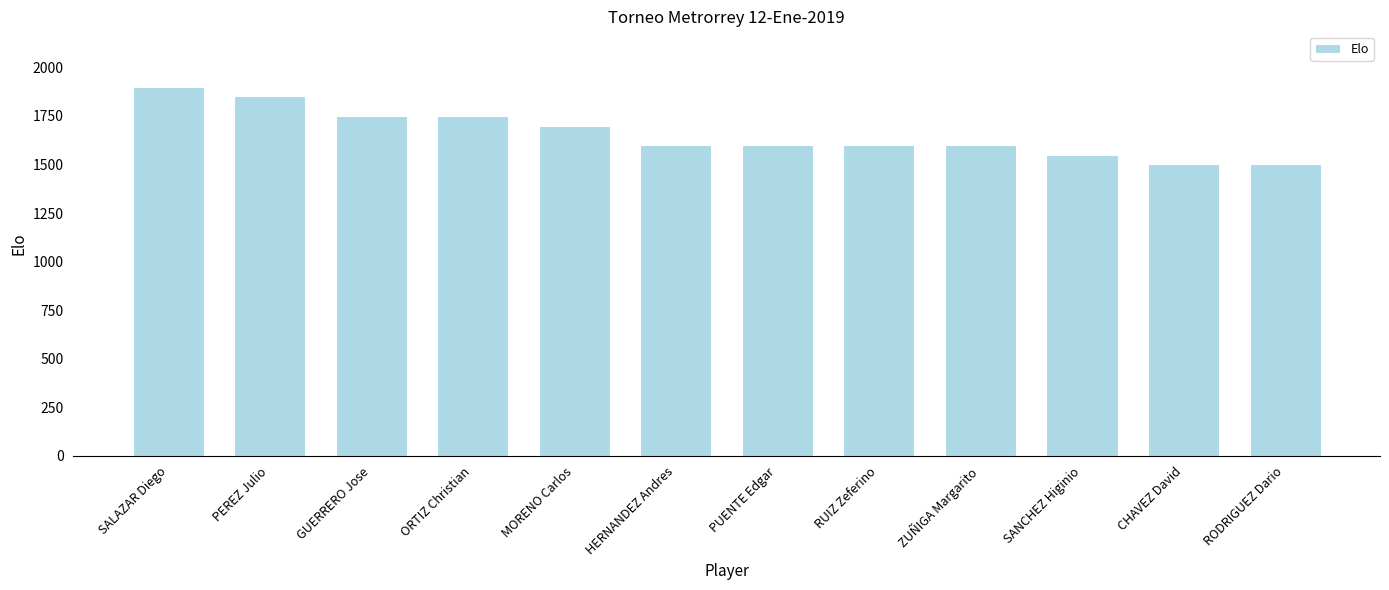

Reading left to right, list all the values displayed in this chart.

SALAZAR Diego=1900	PEREZ Julio=1850	GUERRERO Jose=1750	ORTIZ Christian=1750	MORENO Carlos=1700	HERNANDEZ Andres=1600	PUENTE Edgar=1600	RUIZ Zeferino=1600	ZUÑIGA Margarito=1600	SANCHEZ Higinio=1550	CHAVEZ David=1500	RODRIGUEZ Dario=1500